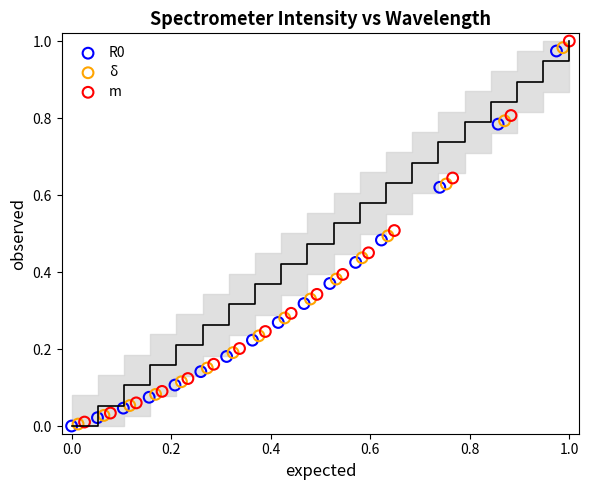

Which series has the widest spread of Y values?

m